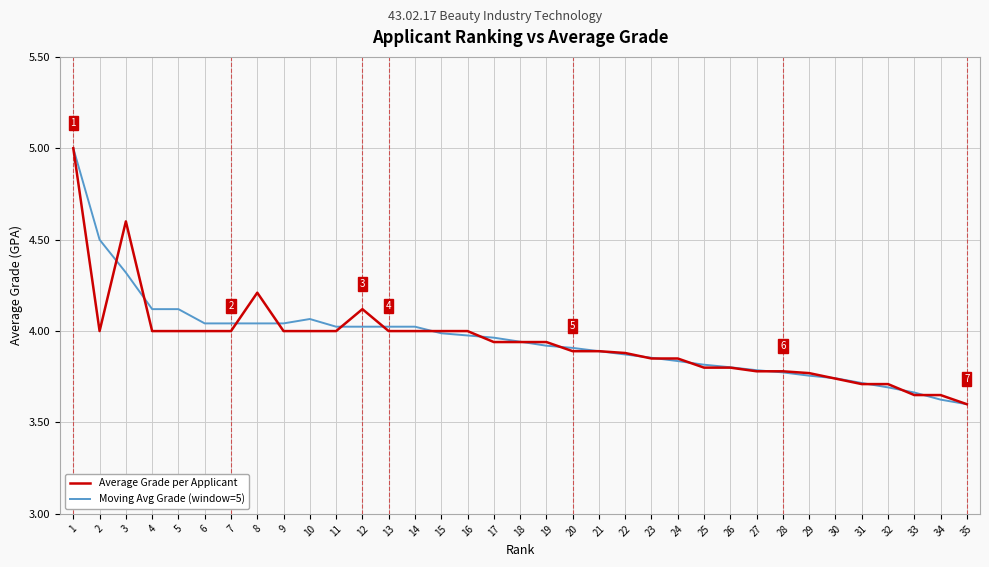

The value of Average Grade per Applicant at 4 is 4.0. True or false?

True